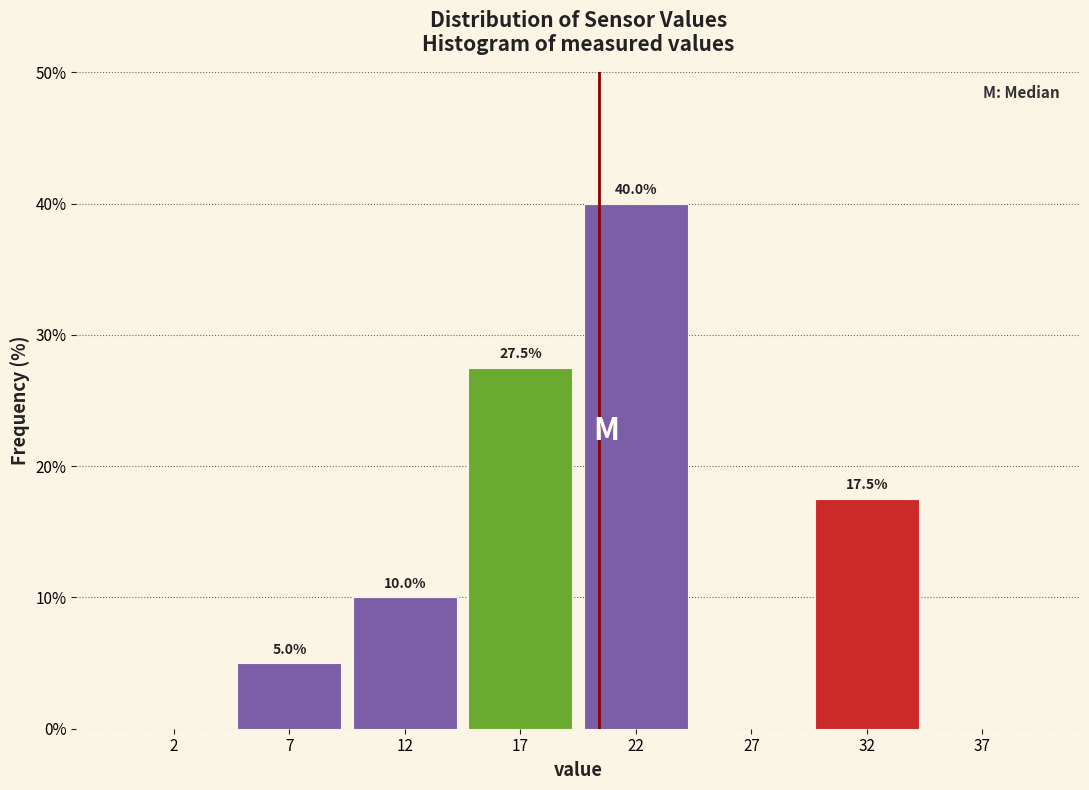

Reading left to right, what are all the values shown in this chart?

2=0.0	7=5.0	12=10.0	17=27.5	22=40.0	27=0.0	32=17.5	37=0.0